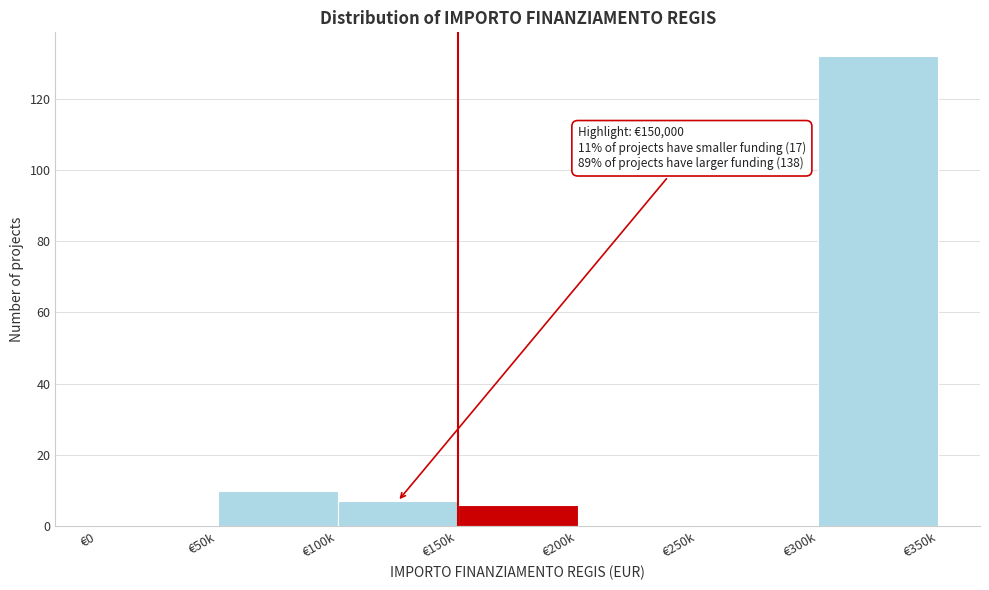

Reading left to right, transcribe all the data shown in this chart.

€0=0	€50k=10	€100k=7	€150k=6	€200k=0	€250k=0	€300k=132